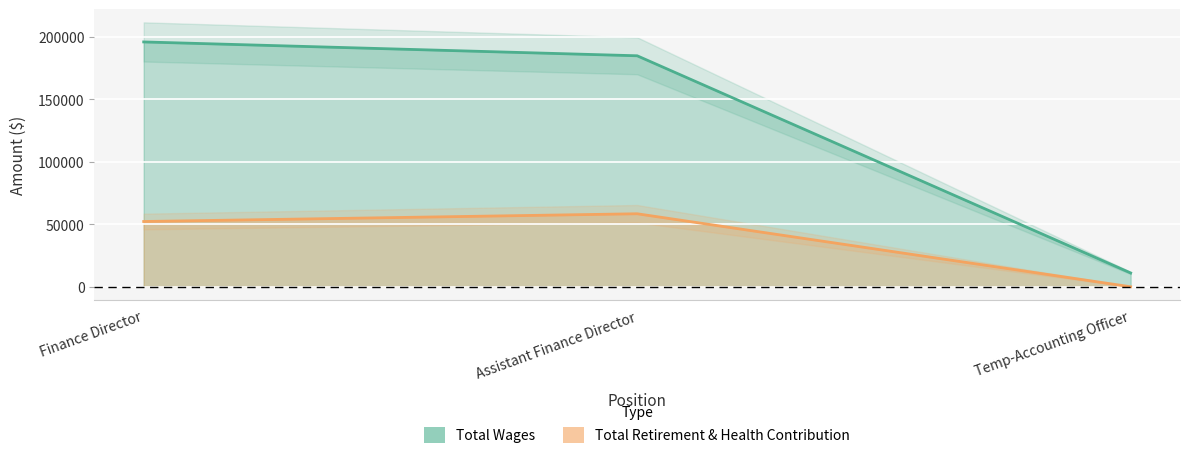

Read the Total Wages value at Assistant Finance Director.

184871